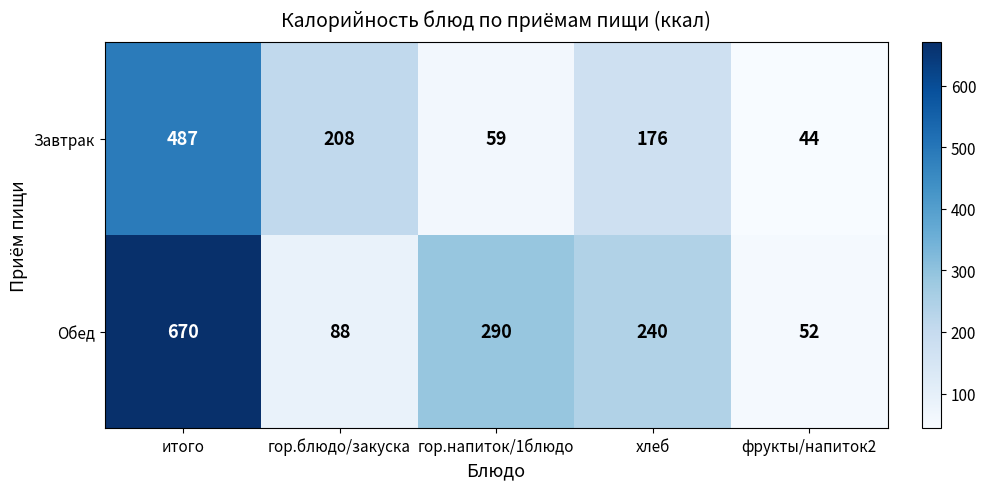

Which series changed the most between гор.блюдо/закуска and хлеб?

Обед